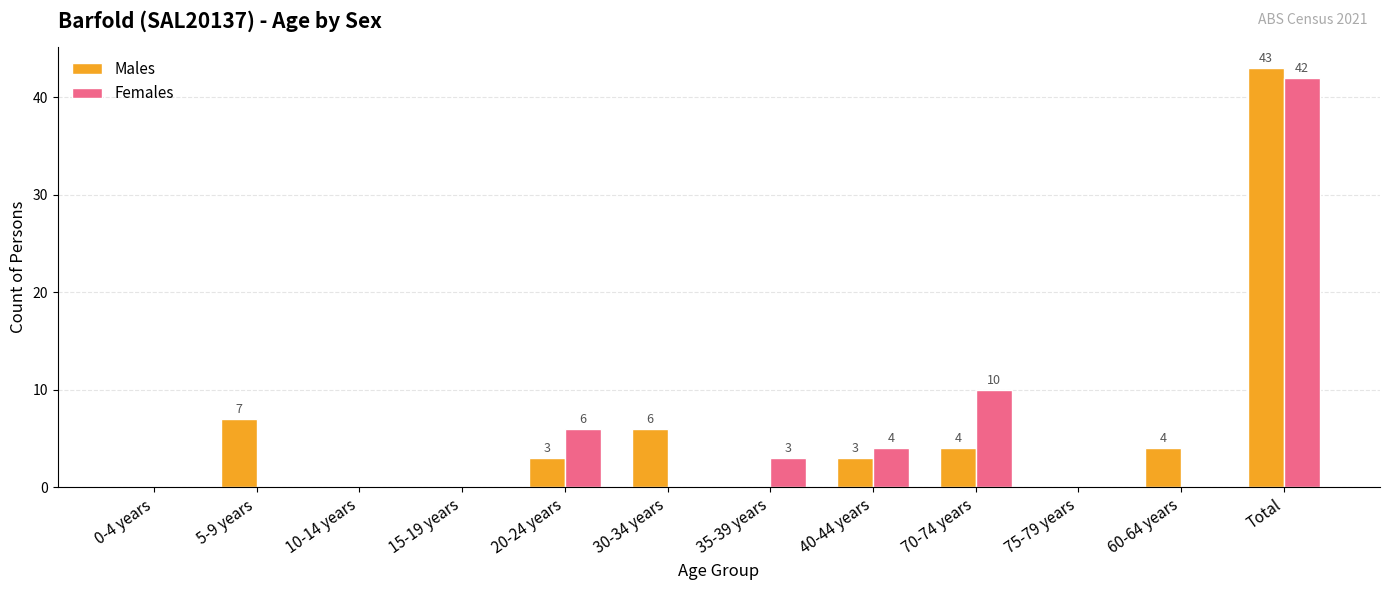

What is the total value across all series at 40-44 years?

7